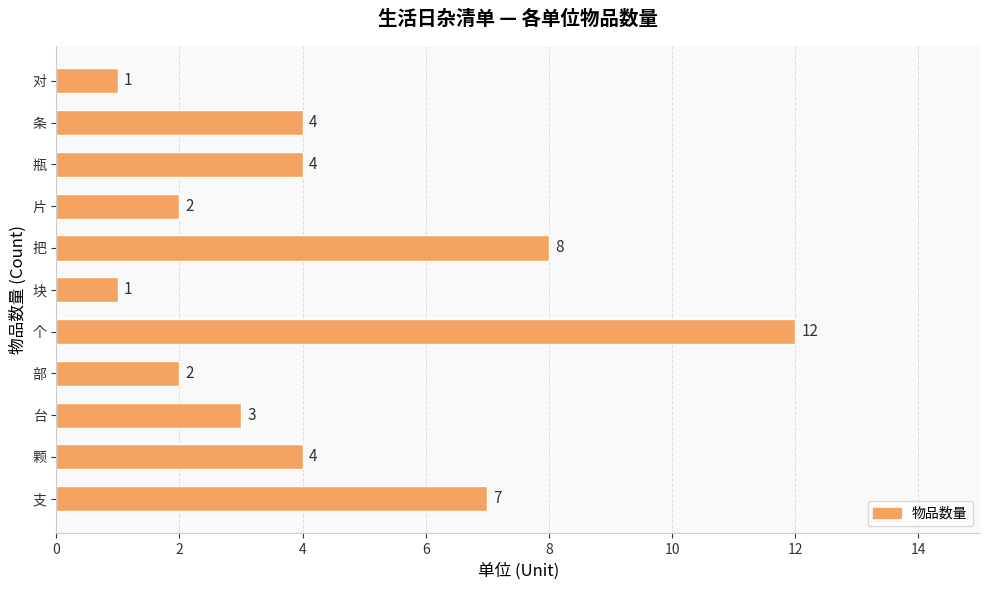

What is the difference between the maximum and second lowest values?

11